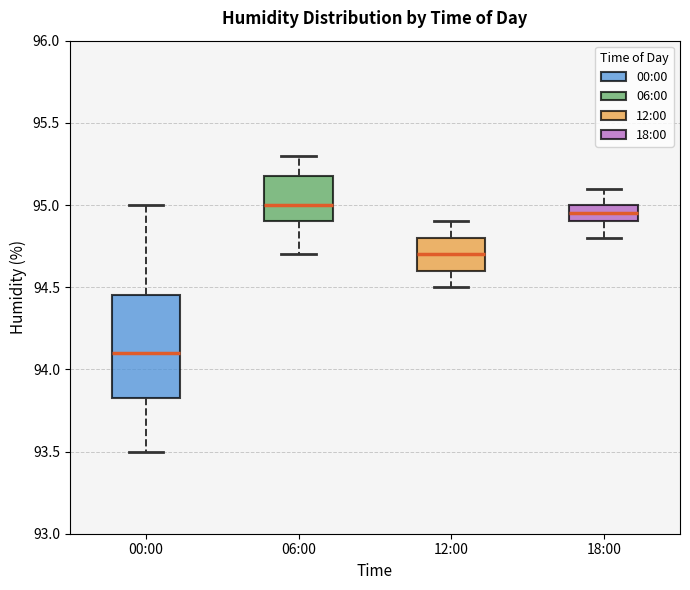

Reading left to right, read every box against the y-axis: the position of its median line, the range the box covers, and the ends of its whiskers. The values are not printed on the chart, so give them approximately, as read against the axis.

00:00: median 94.10, box 93.85 to 94.45, whiskers 93.50 to 95.00
06:00: median 95.00, box 94.90 to 95.20, whiskers 94.70 to 95.30
12:00: median 94.70, box 94.60 to 94.80, whiskers 94.50 to 94.90
18:00: median 94.95, box 94.90 to 95.00, whiskers 94.80 to 95.10